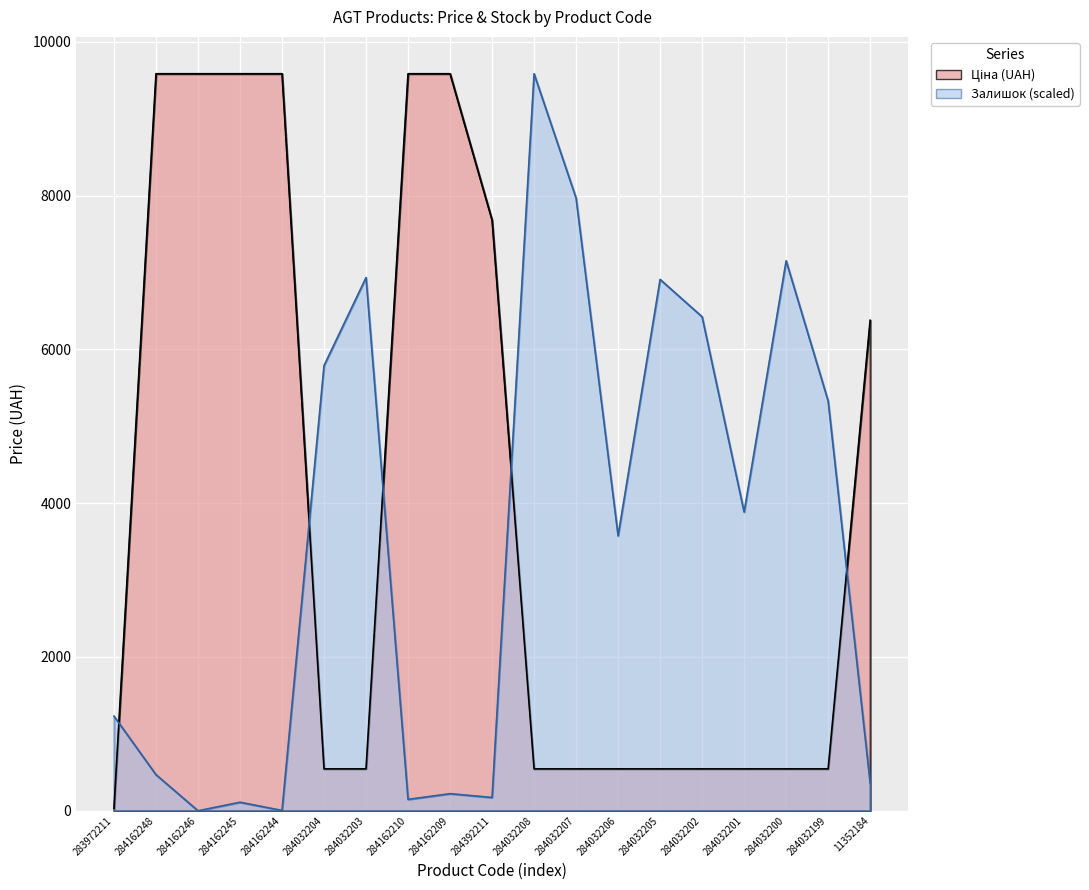

True or false: Ціна has a value of 118.4 at 284032199.

False